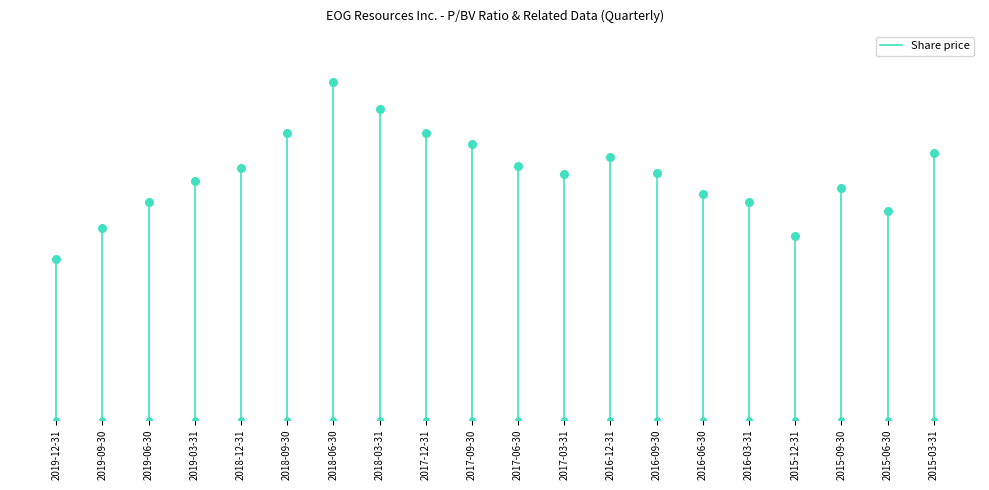

Which has a higher value, 2019-12-31 or 2019-12-31?

2019-12-31